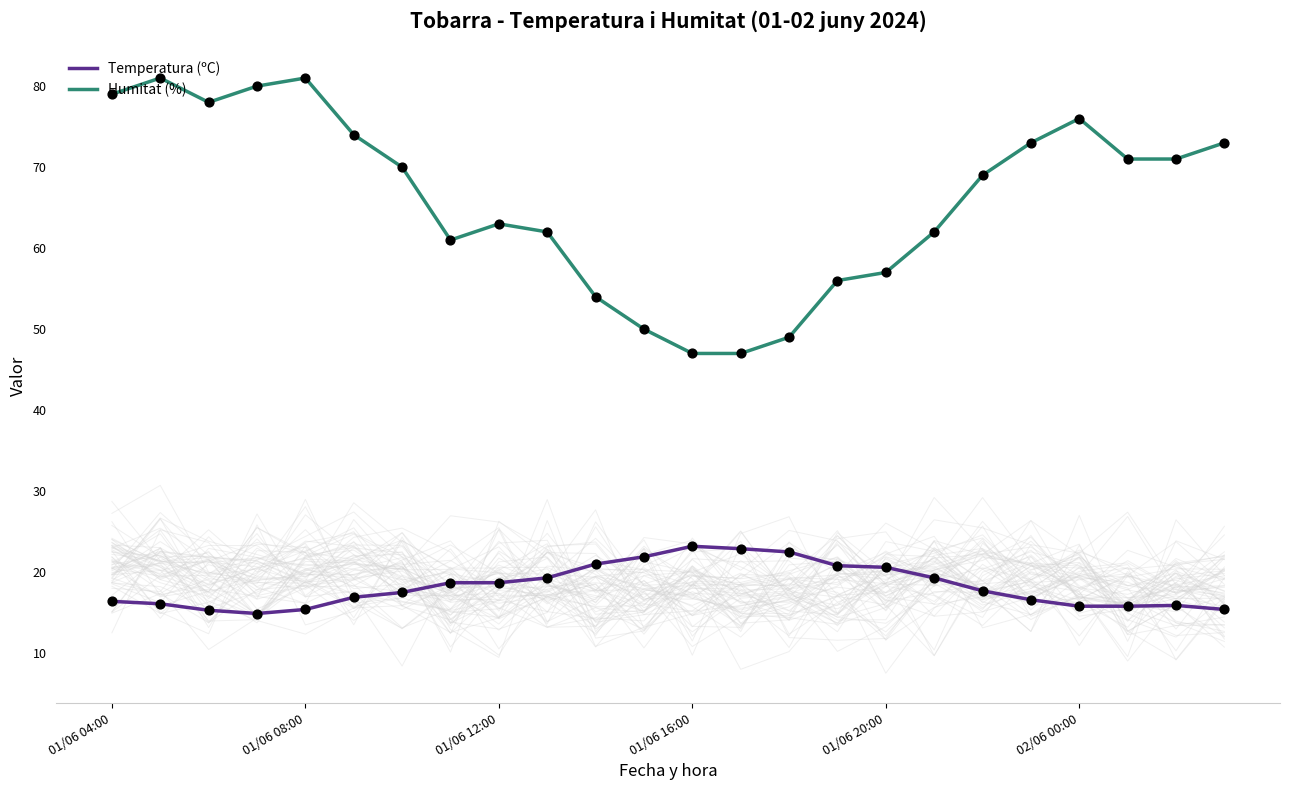

True or false: Humitat (%) and Temperatura (ºC) cross at least once.

False